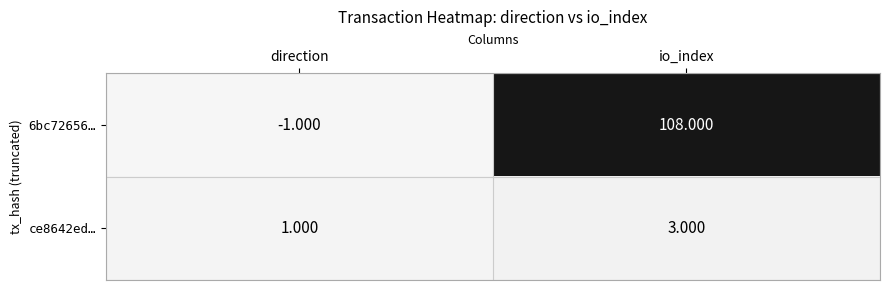

At which label does ce8642ed… reach its minimum?

direction